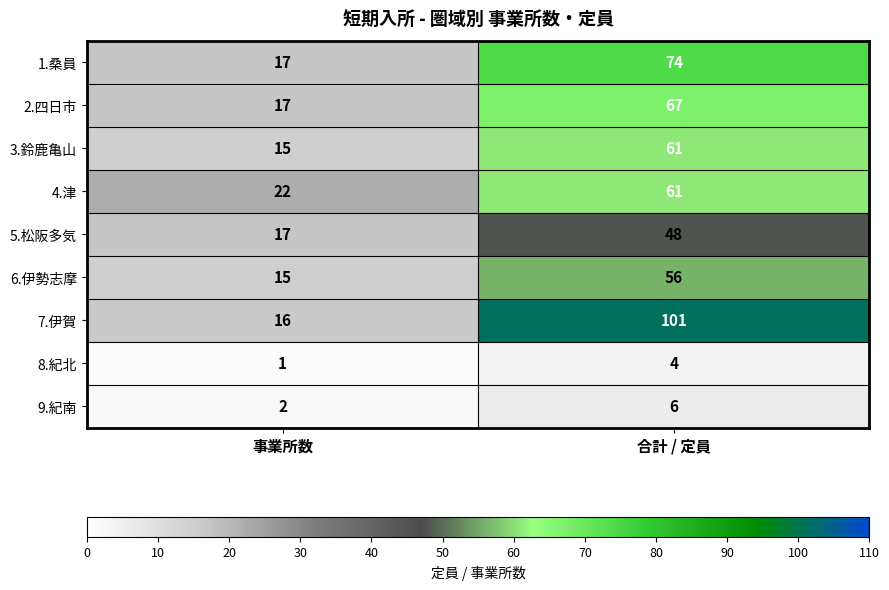

At which label is 2.四日市 closest to 42?

事業所数